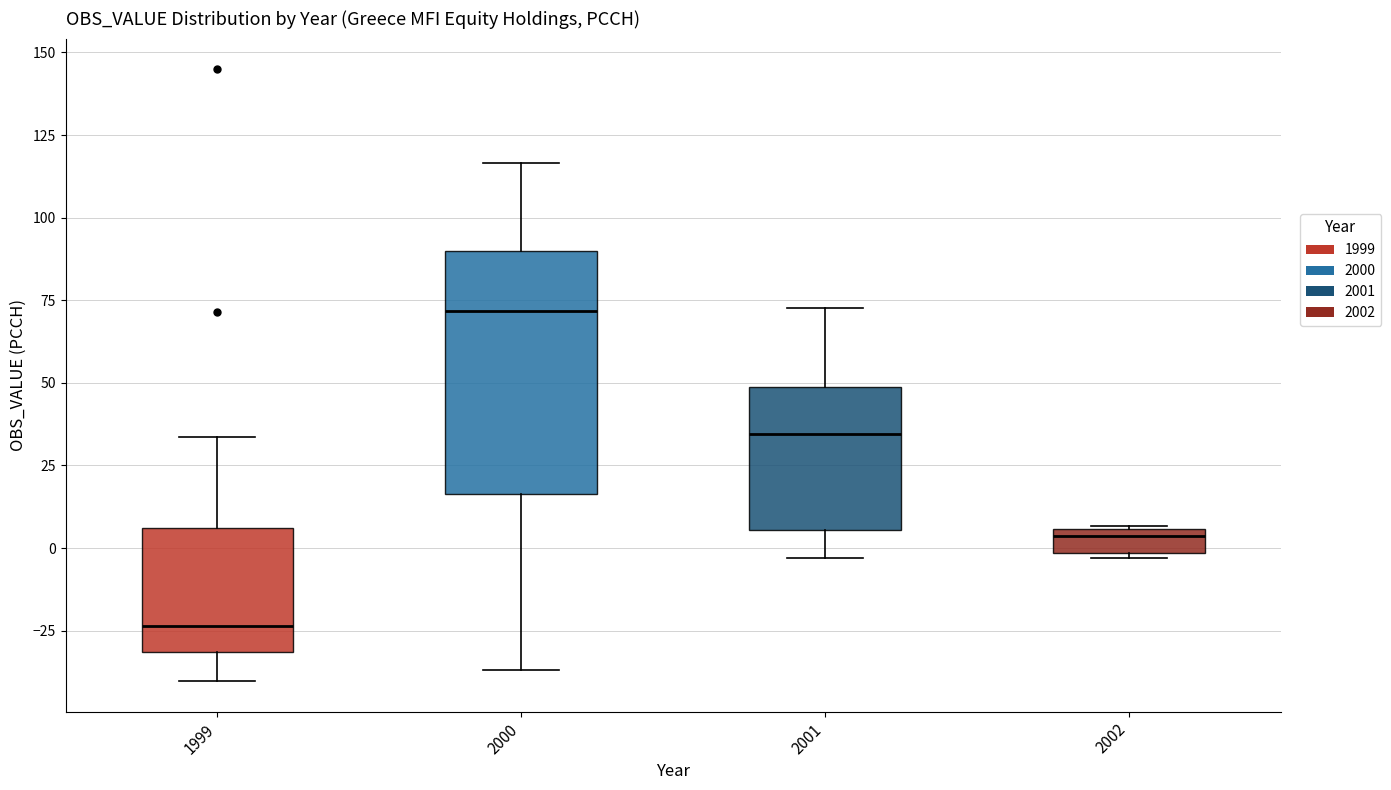

Comparing the boxes themselves (not the whiskers), which one is the tallest?

2000